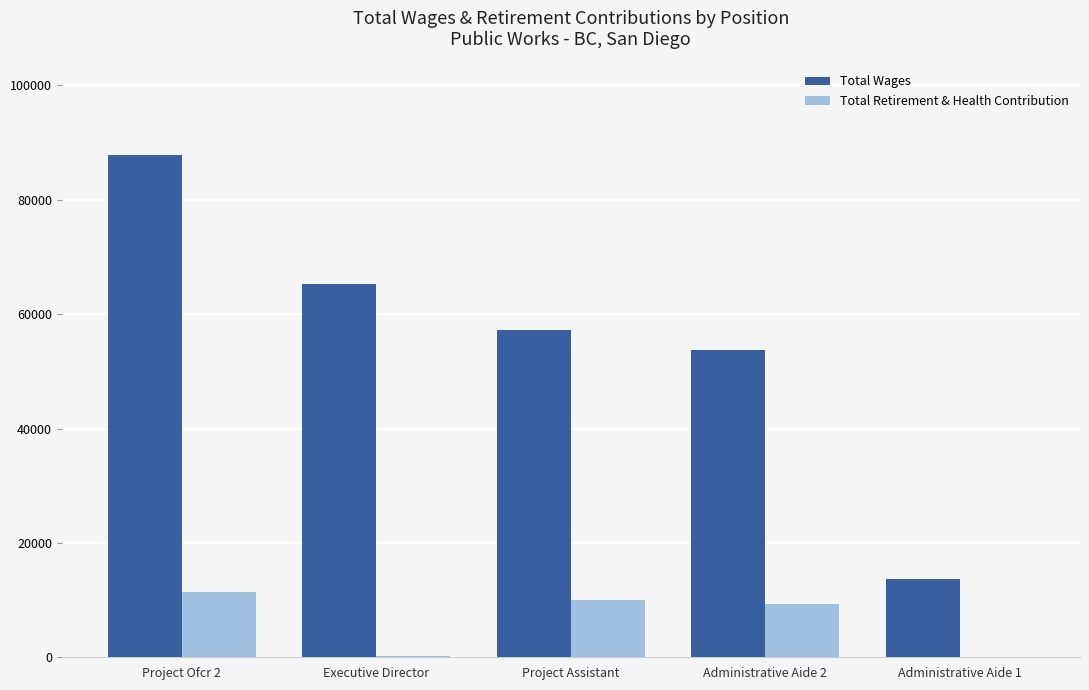

What is the sum of the Total Retirement & Health Contribution values at Project Ofcr 2 and Executive Director?

11699